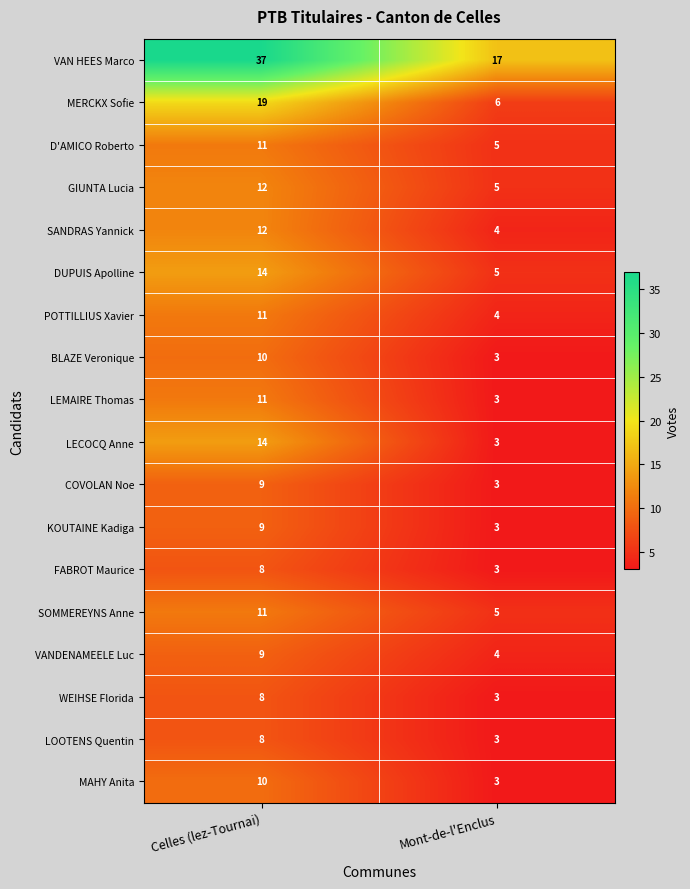

Which series changed the most between Celles (lez-Tournai) and Mont-de-l'Enclus?

VAN HEES Marco